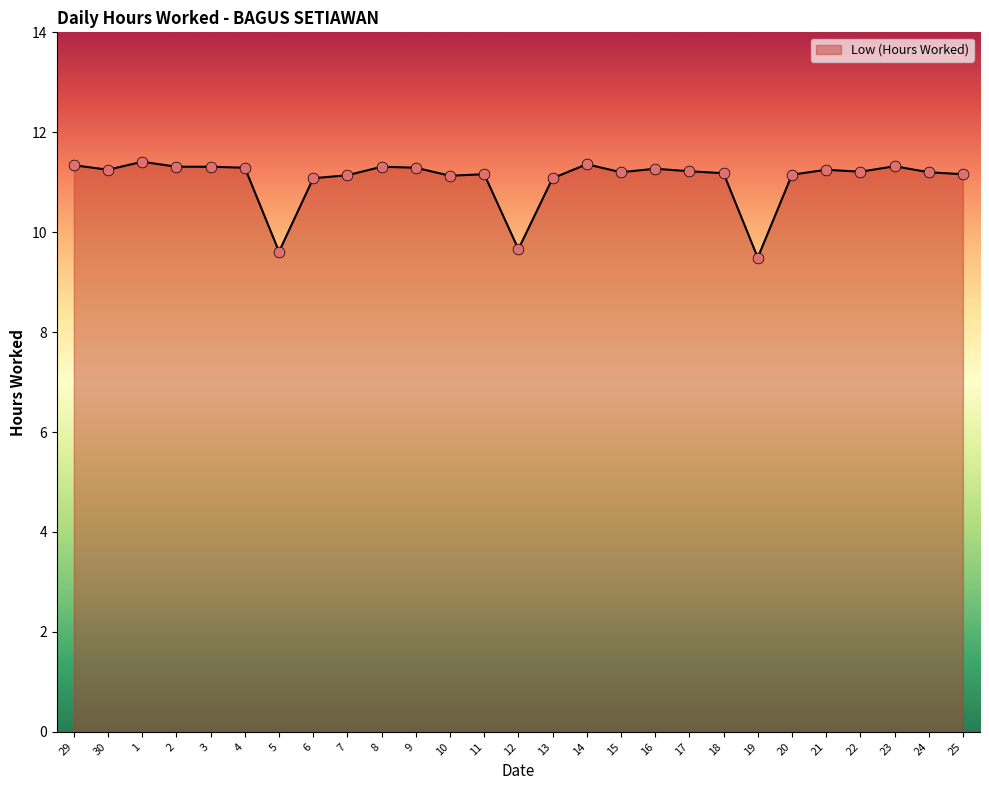

What is the ratio of the value at 5 to the value at 11?

0.9